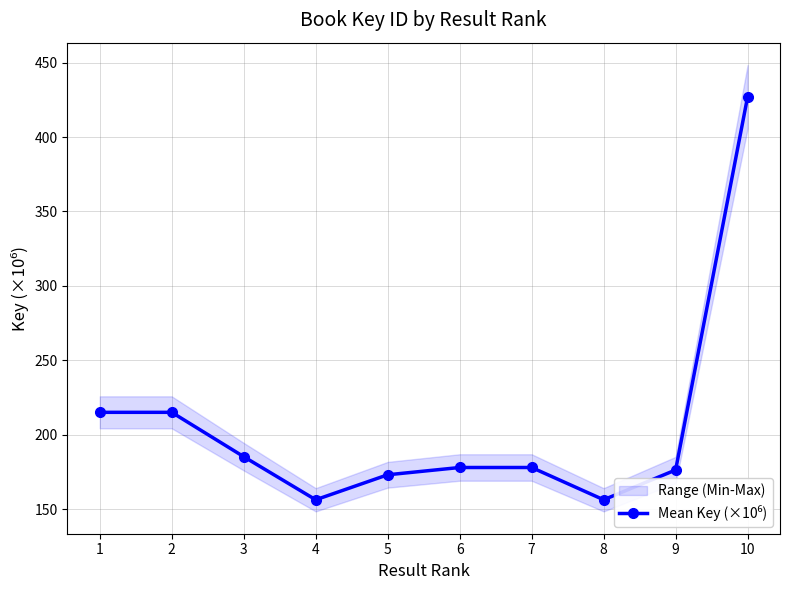

Where is the first local minimum?

4